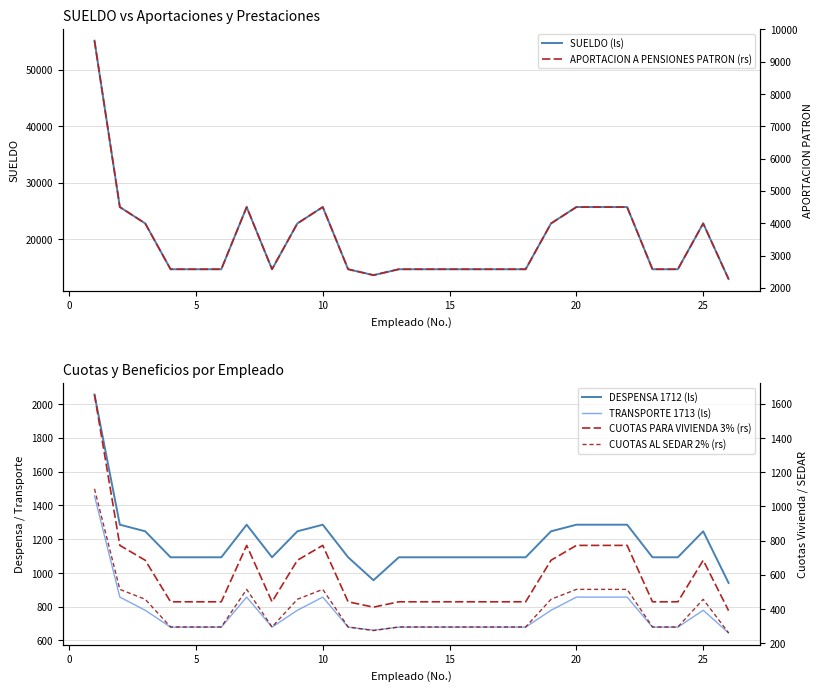

What is the maximum value for SUELDO (ls)?

55131